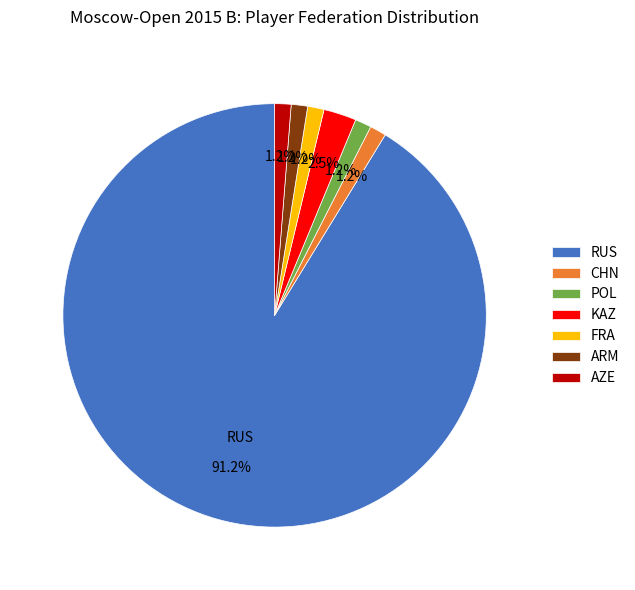

Combined, do RUS and POL account for over 50%?

Yes